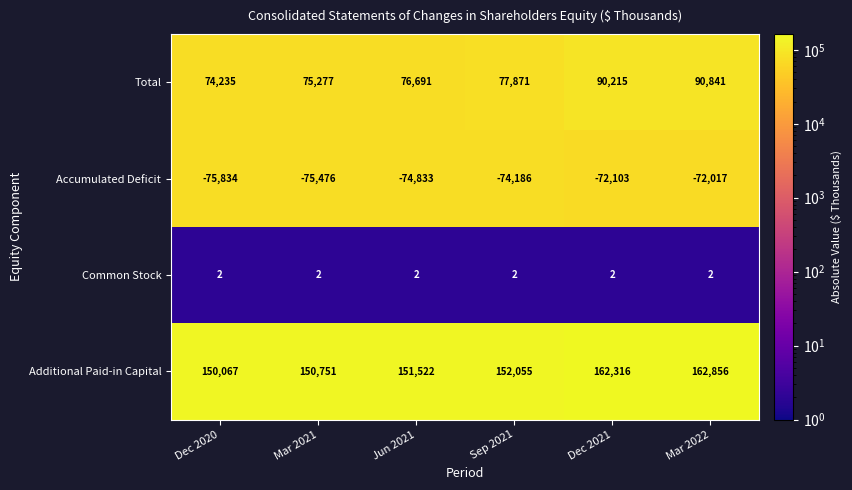

Is it true that Common Stock equals 2 at Jun 2021?

True